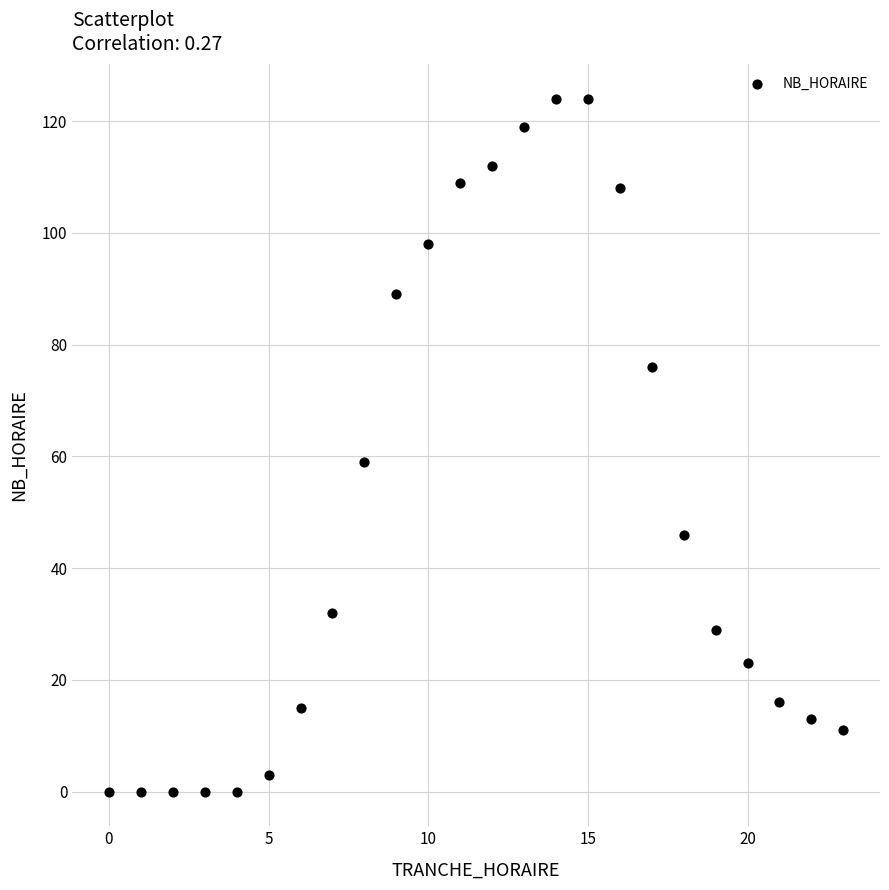

What is the range of X values (max minus min)?

23